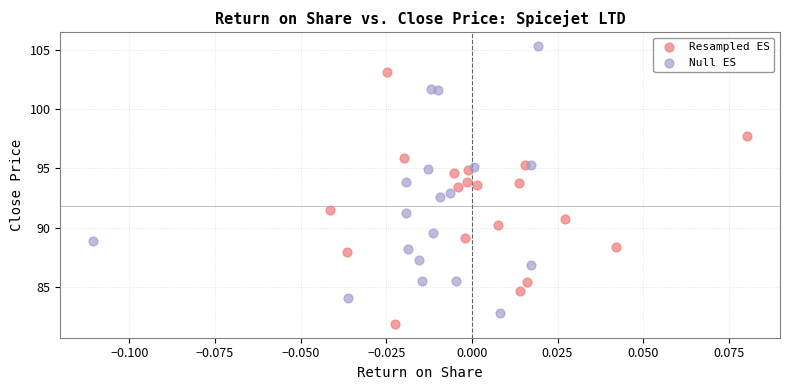

What are all the series names shown in the legend?

Resampled ES, Null ES